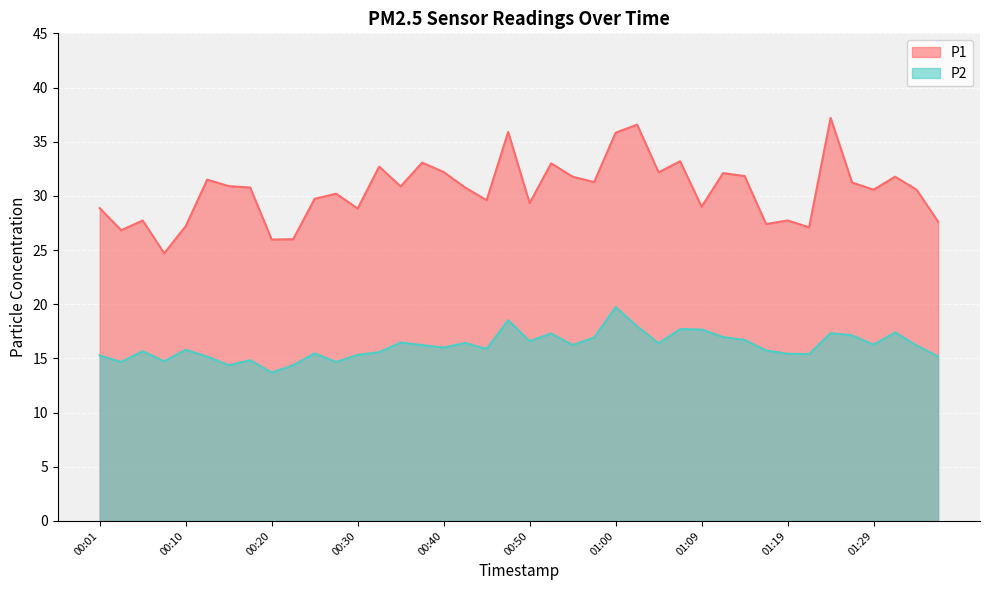

Reading left to right, extract all data points from this chart.

P1: 28.9	26.8	27.7	24.7	27.2	31.5	30.9	30.8	26.0	26.0	29.7	30.2	28.8	32.7	30.9	33.1	32.2	30.8	29.6	35.9	29.3	33.0	31.8	31.3	35.8	36.6	32.2	33.2	29.0	32.1	31.8	27.4	27.7	27.1	37.2	31.2	30.6	31.8	30.6	27.6
P2: 15.3	14.7	15.7	14.7	15.8	15.2	14.4	14.8	13.7	14.4	15.5	14.7	15.3	15.6	16.5	16.2	16.0	16.4	15.9	18.5	16.6	17.3	16.2	16.9	19.7	18.0	16.4	17.7	17.7	17.0	16.7	15.7	15.4	15.4	17.3	17.1	16.3	17.4	16.2	15.2